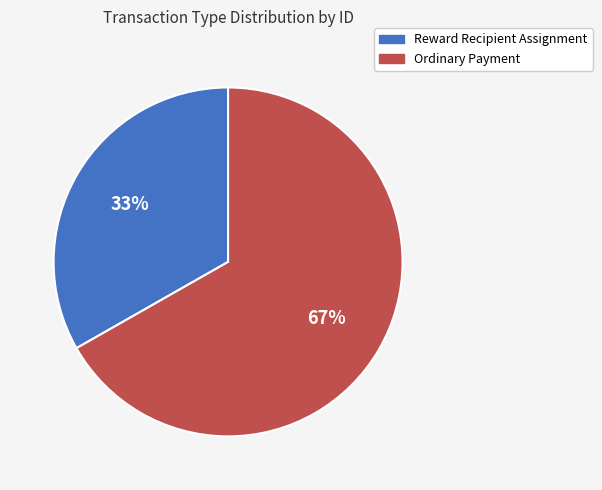

To the nearest percent, what is the difference between the Reward Recipient Assignment and Ordinary Payment slice percentages?

34%